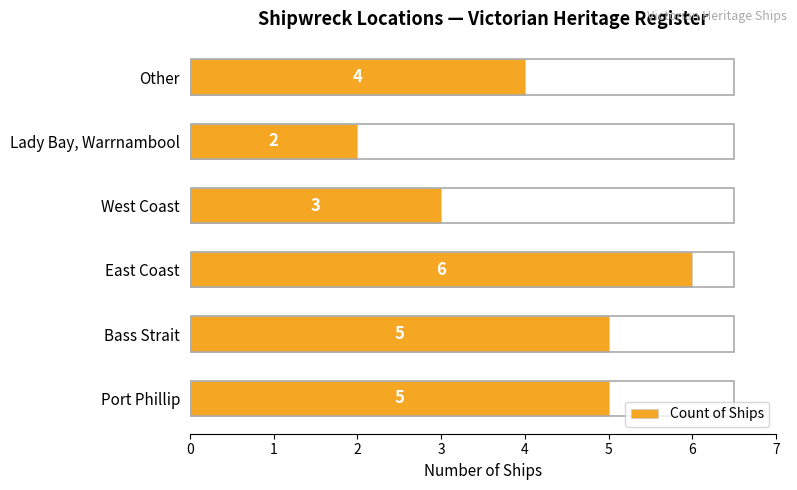

At which label is the value closest to 4?

Other